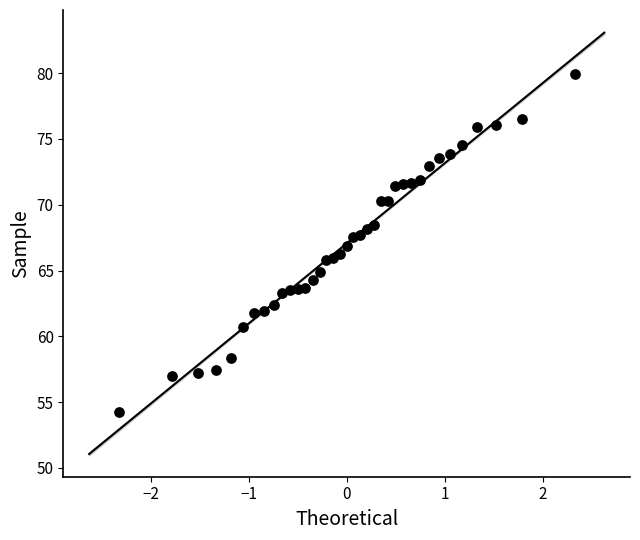

What is the range of X values (max minus min)?

4.7